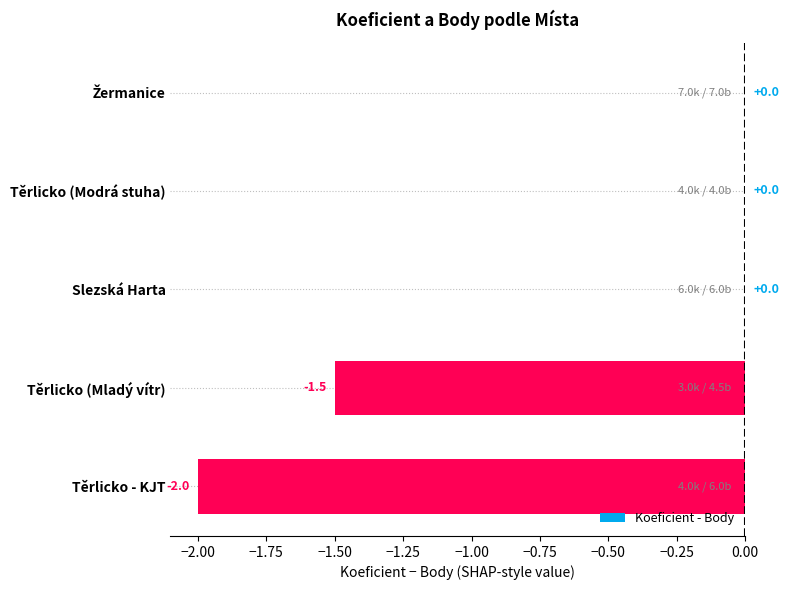

Where is the data nearest to the value -1?

Těrlicko (Mladý vítr)